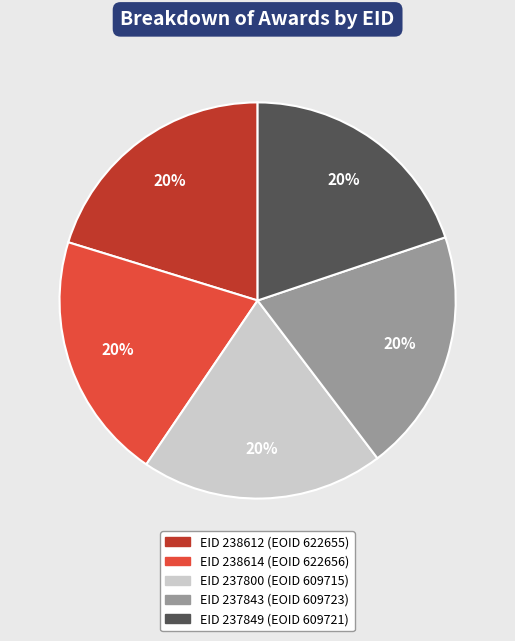

Is there any slice that represents more than half of the pie?

No